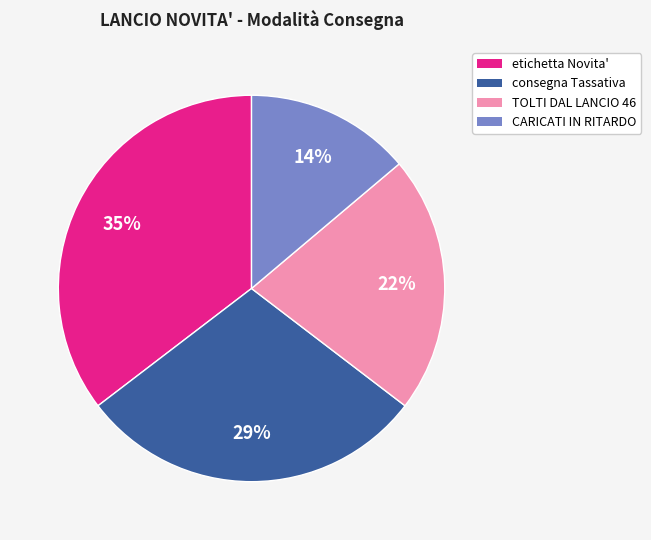

True or false: consegna Tassativa accounts for 37% of the total.

False